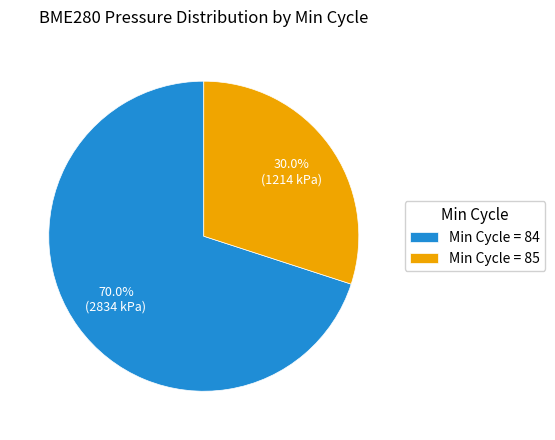

Which slice is the largest?

Min Cycle = 84